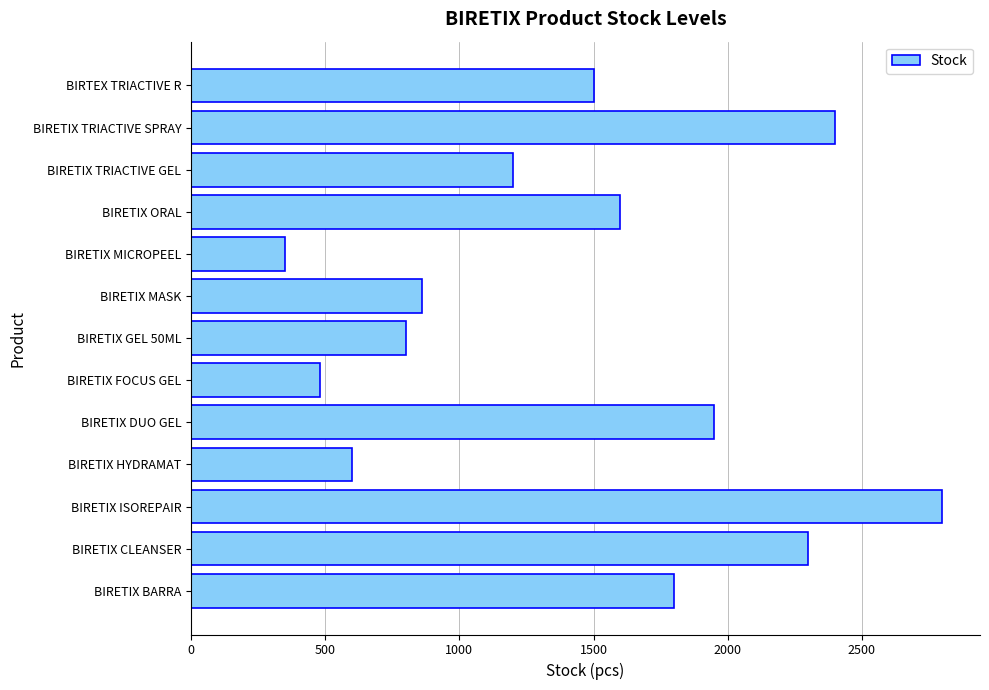

What is the minimum value shown in the chart?

350